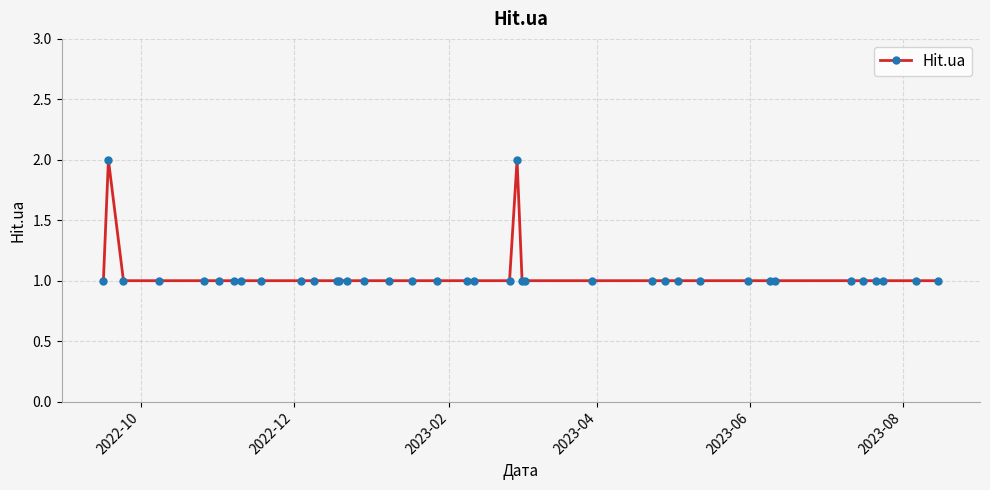

True or false: the data has more than 0 interior local peaks.

True